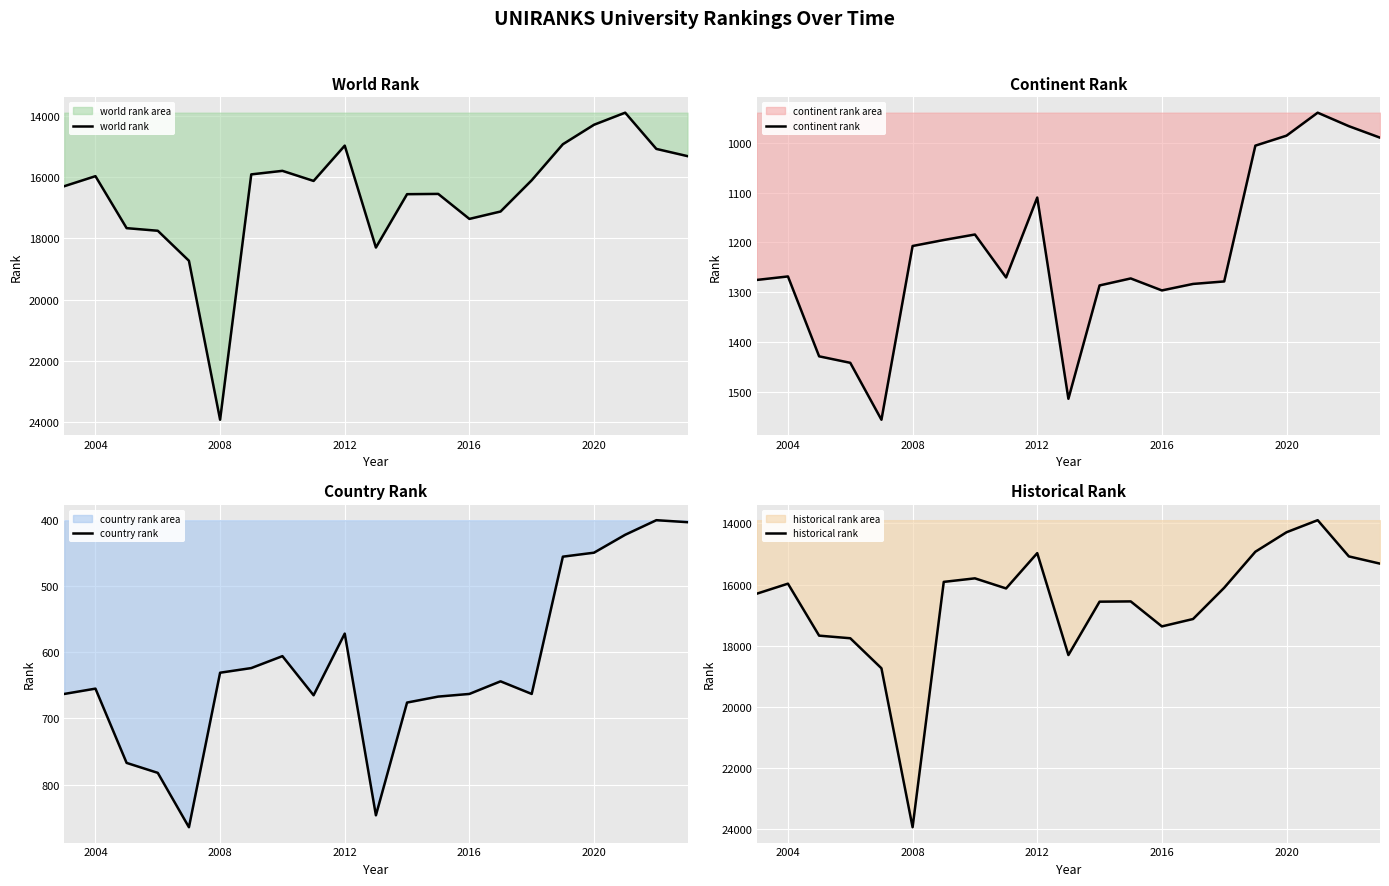

What is the difference between the maximum and minimum values in the world rank series?

10033.5